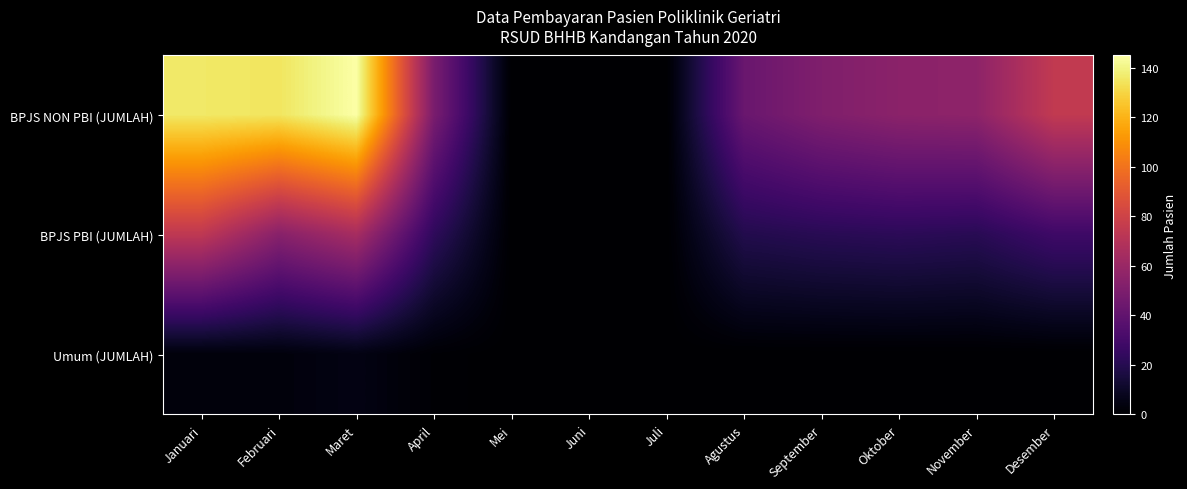

List the series in order of their peak value, highest first.

BPJS NON PBI (JUMLAH), BPJS PBI (JUMLAH), Umum (JUMLAH)